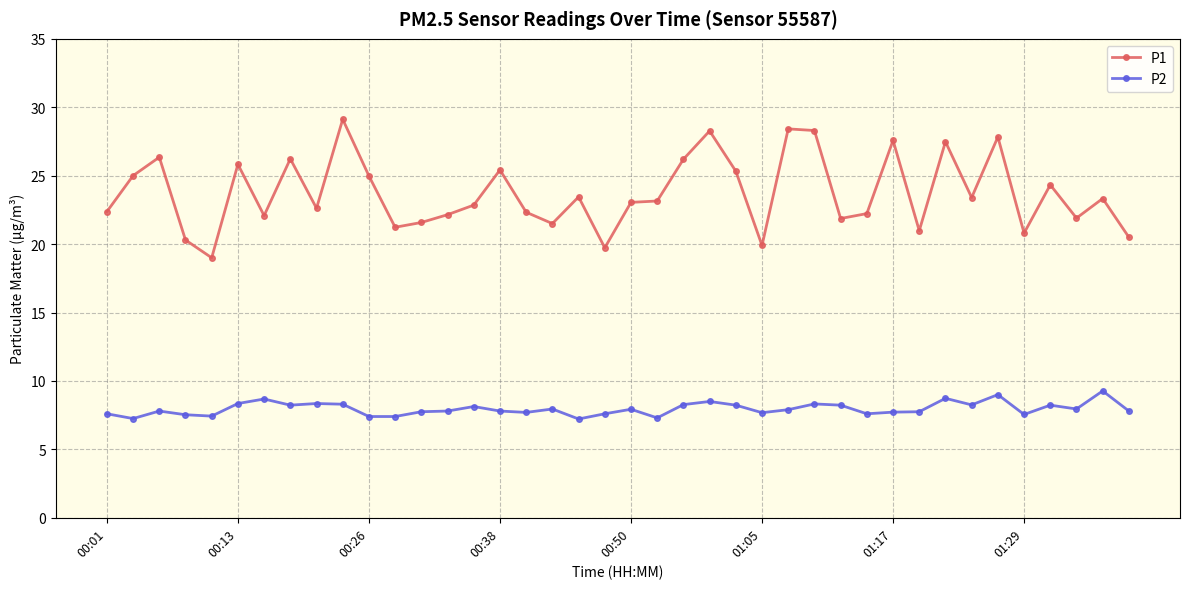

Which series has the largest range (max minus min)?

P1